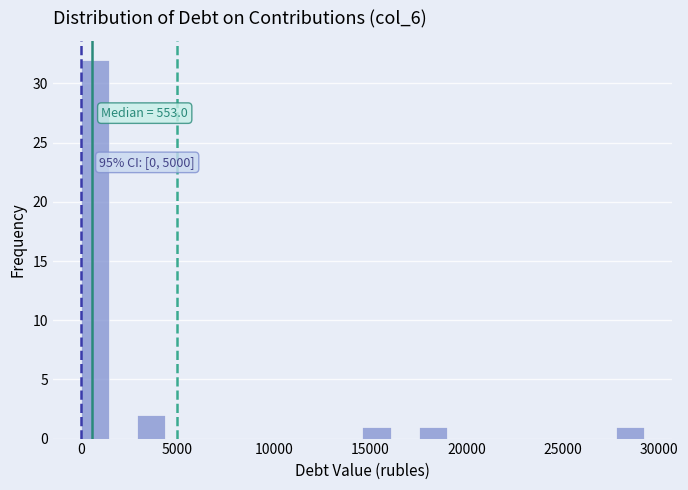

Read against the x-axis, roughly where is the centre of the tallest bar?

500